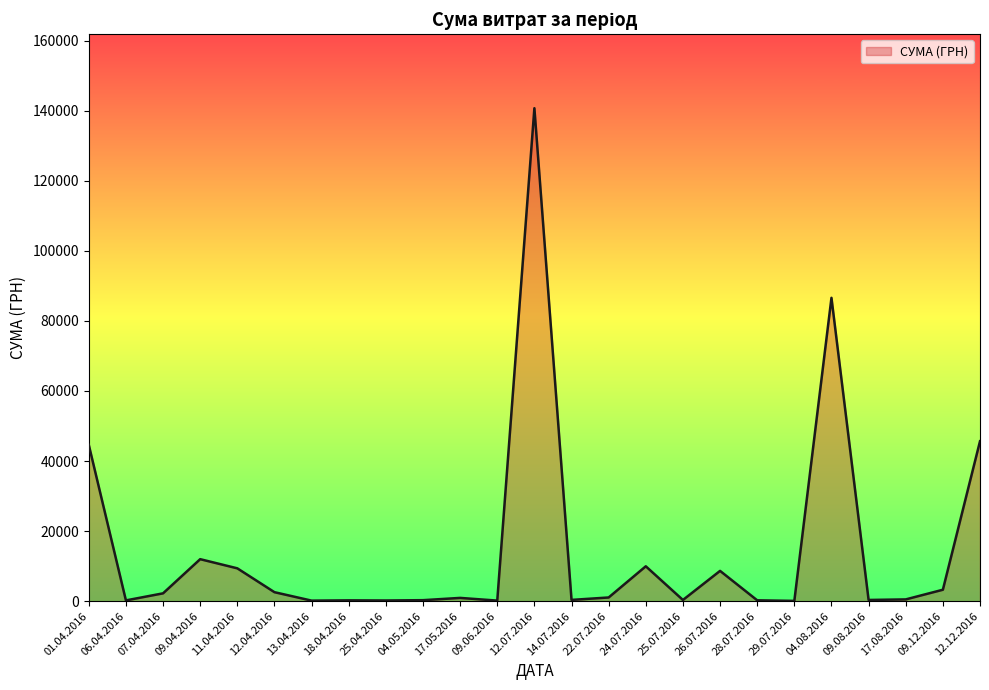

At which label is the value closest to 70401?

04.08.2016